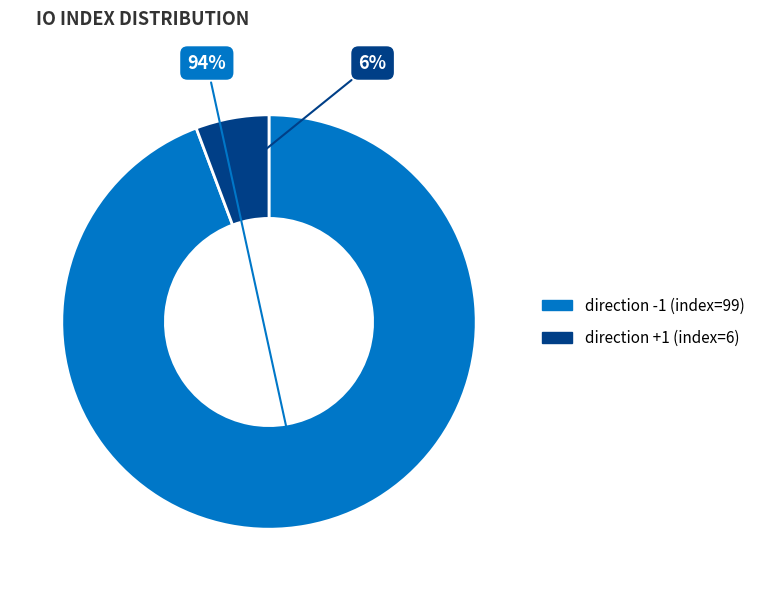

To the nearest percent, what is the average slice percentage?

50%